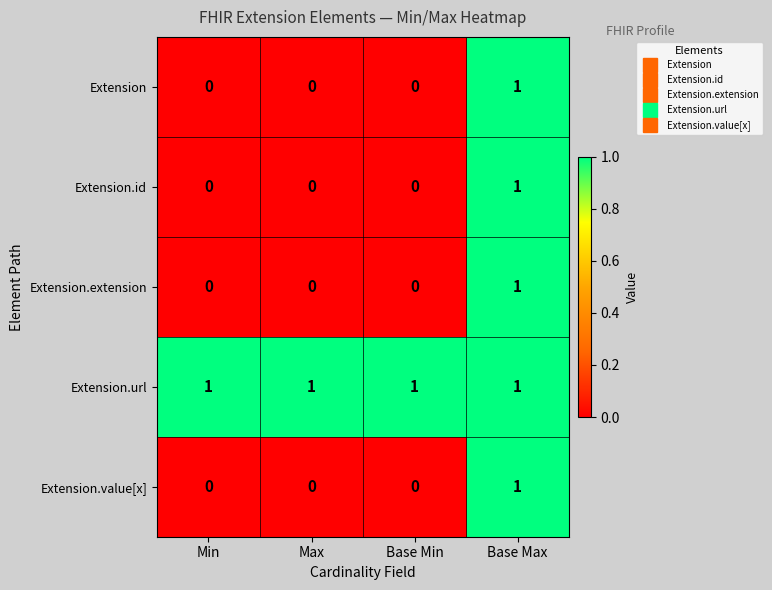

Which category has the highest value in the Extension series?

Base Max